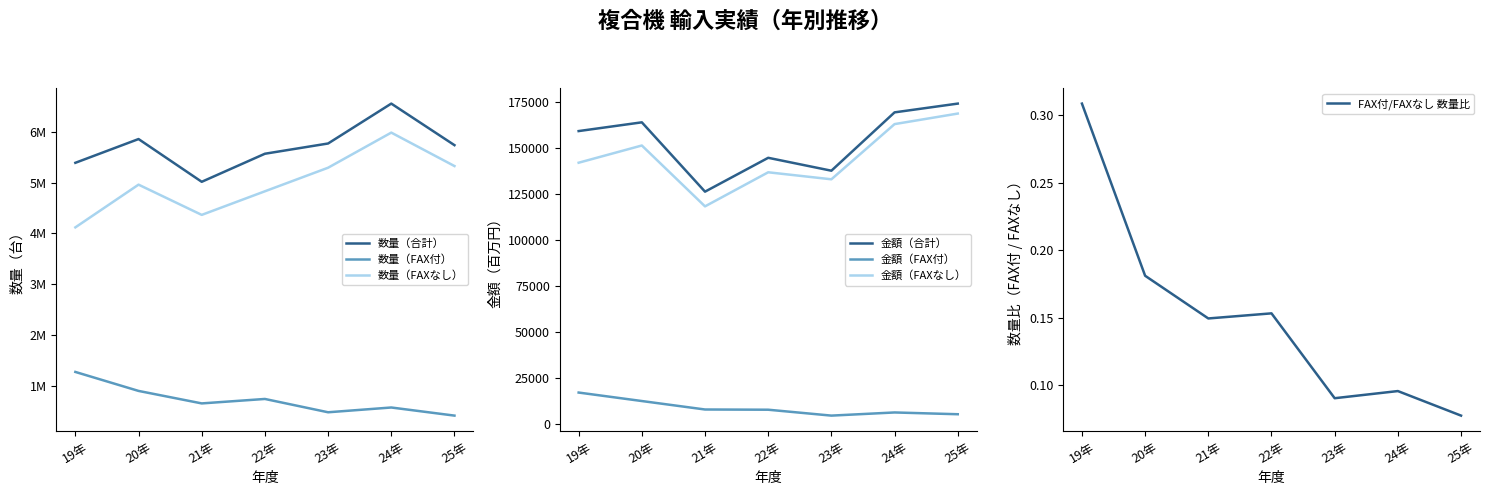

What is the value of the 数量（合計） point at the 7th from the left?

5735902